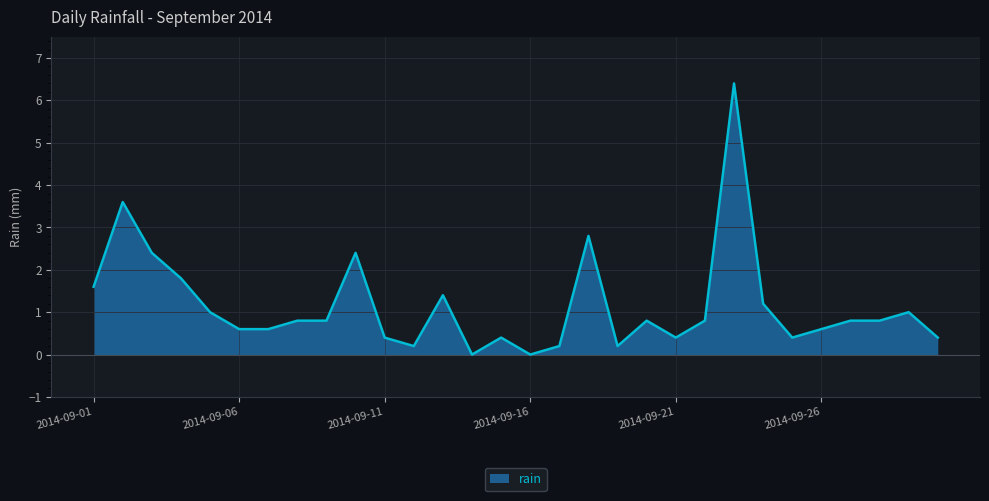

What is the maximum value shown in the chart?

6.4